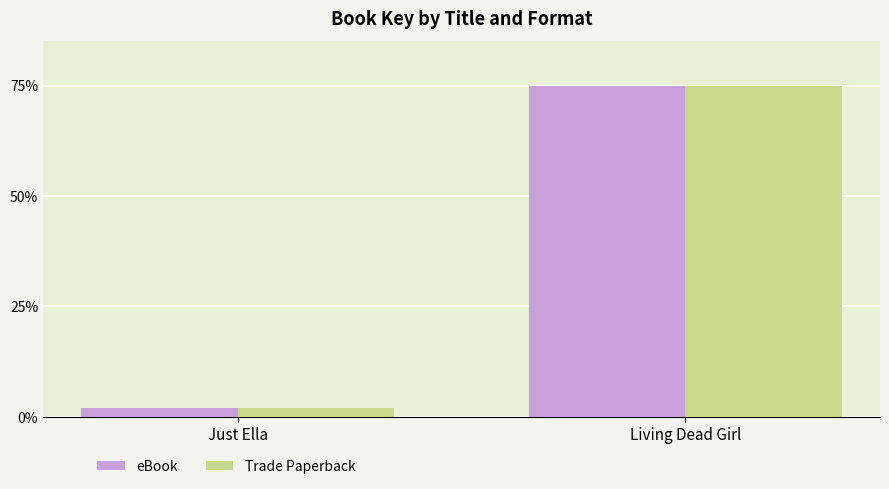

Is it true that eBook equals 75.0 at Living Dead Girl?

True